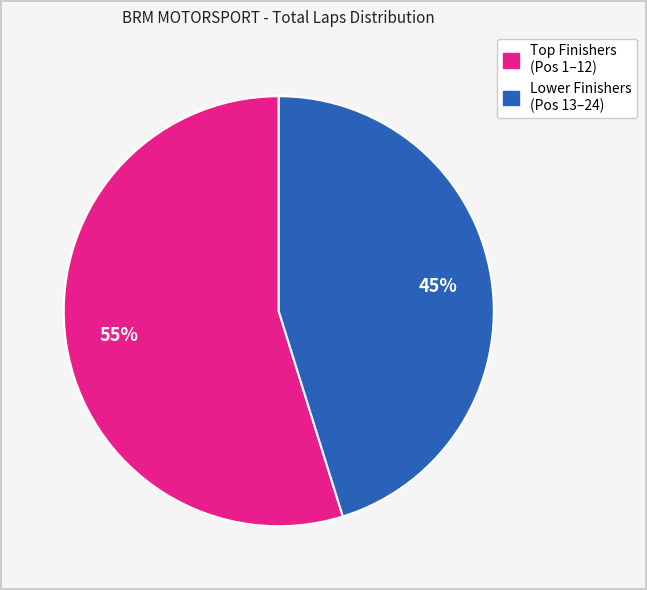

To the nearest percent, what is the average slice percentage?

50%